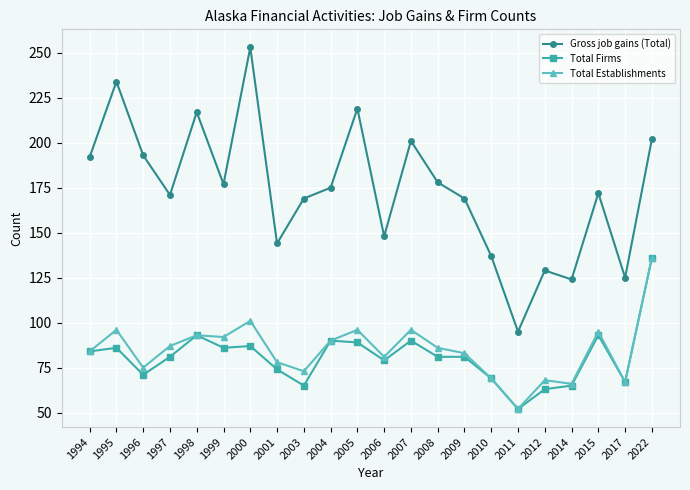

Where is the first local minimum for Total Firms?

1996